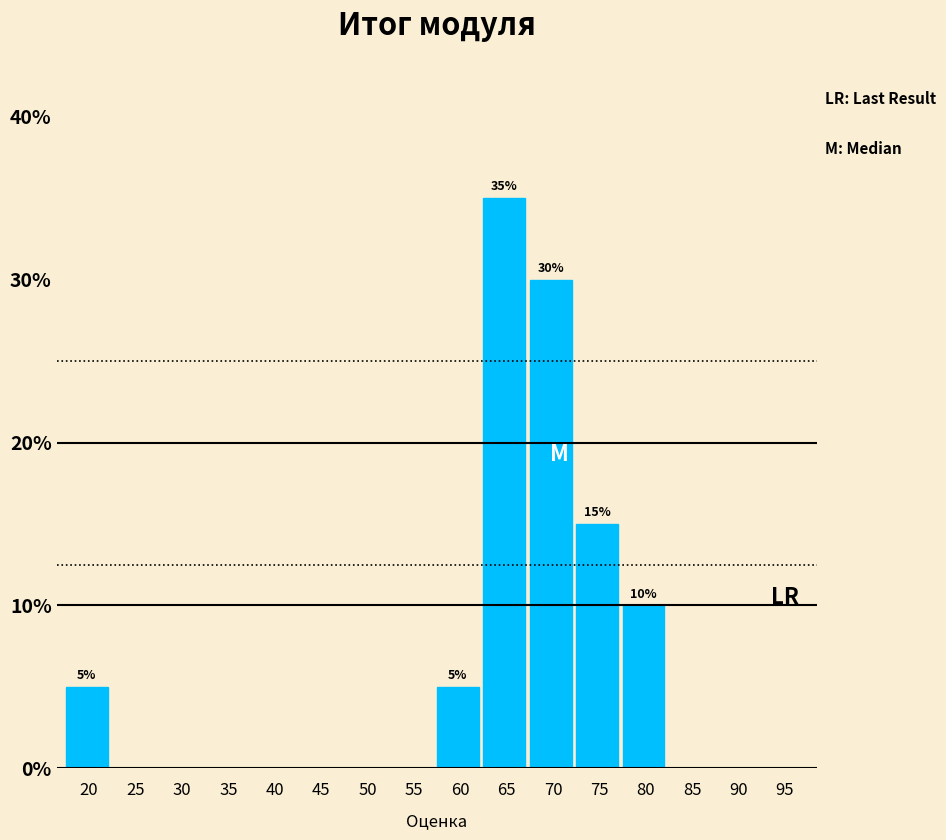

Reading left to right, extract all data points from this chart.

20=5	25=0	30=0	35=0	40=0	45=0	50=0	55=0	60=5	65=35	70=30	75=15	80=10	85=0	90=0	95=0